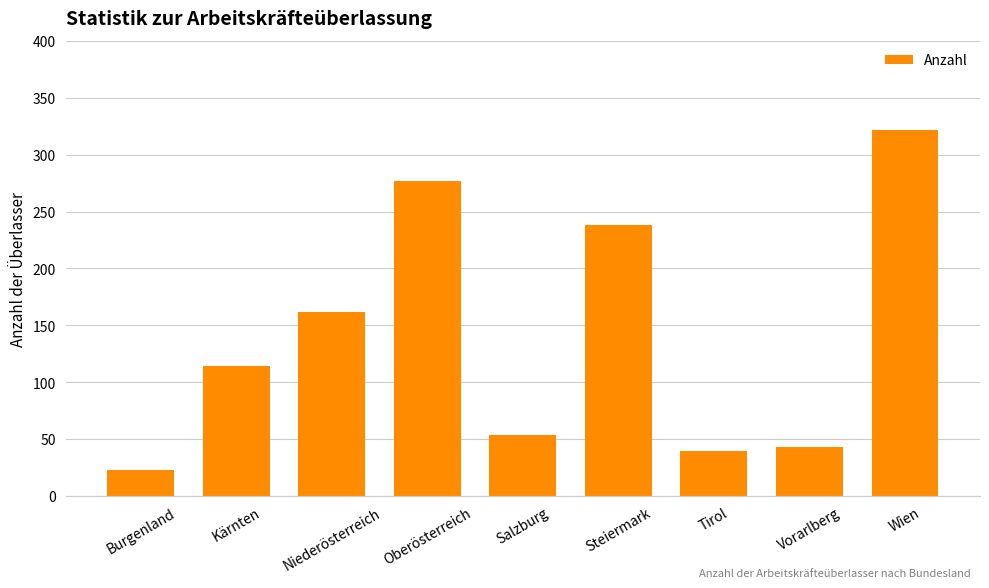

Reading right to left, transcribe all the data shown in this chart.

322	43	40	238	54	277	162	114	23